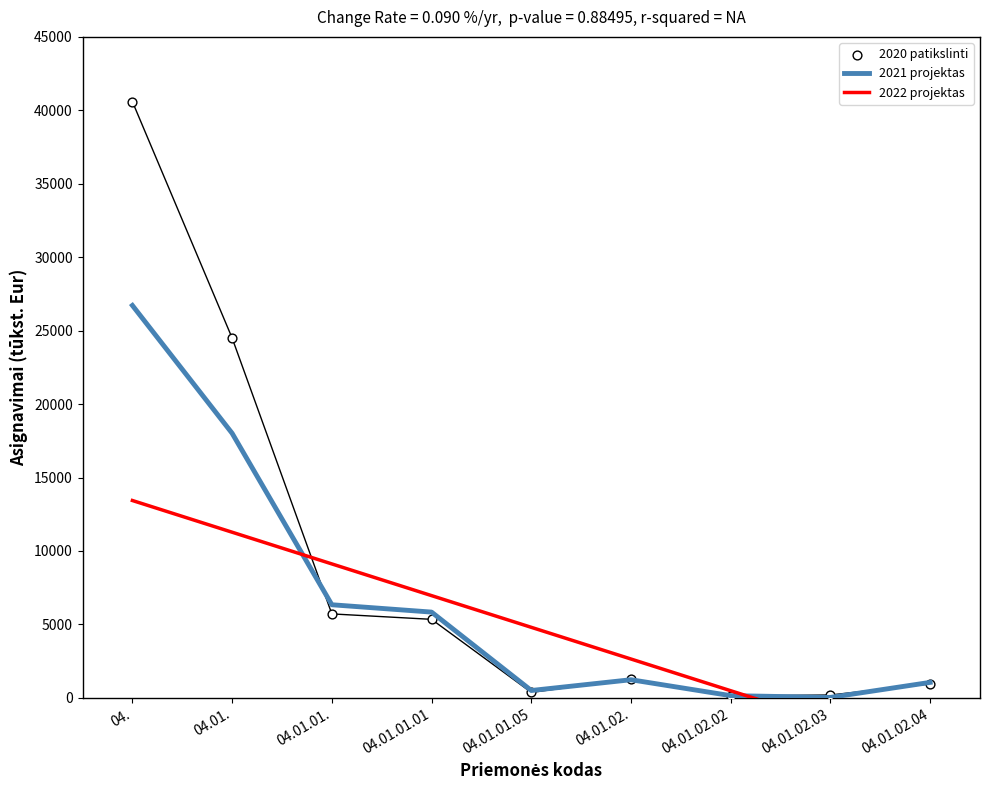

What are all the series names shown in the legend?

2021 projektas, 2022 projektas, 2020 patikslinti